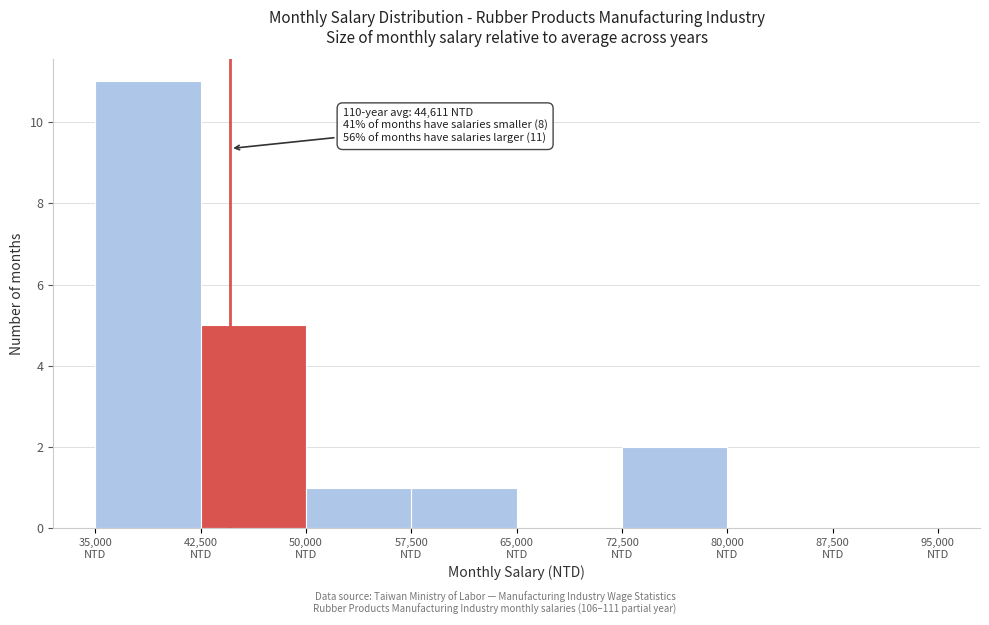

Which range on the x-axis has the tallest bar?

35000 to 42500